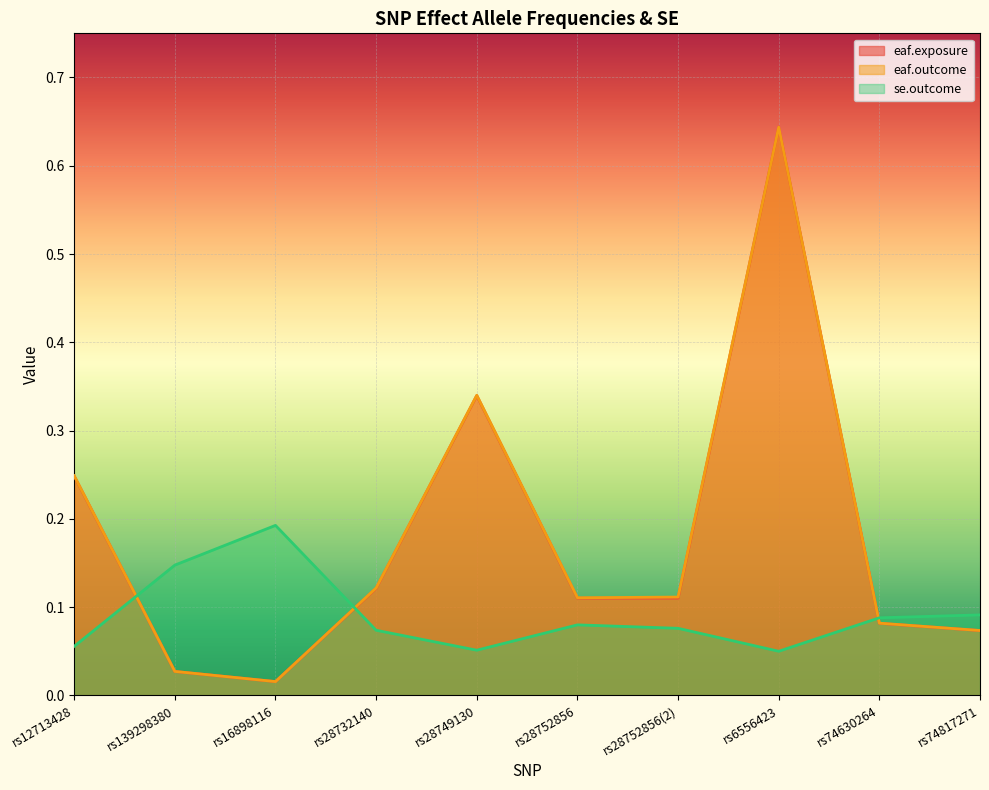

True or false: eaf.outcome has more than 2 interior local peaks.

False